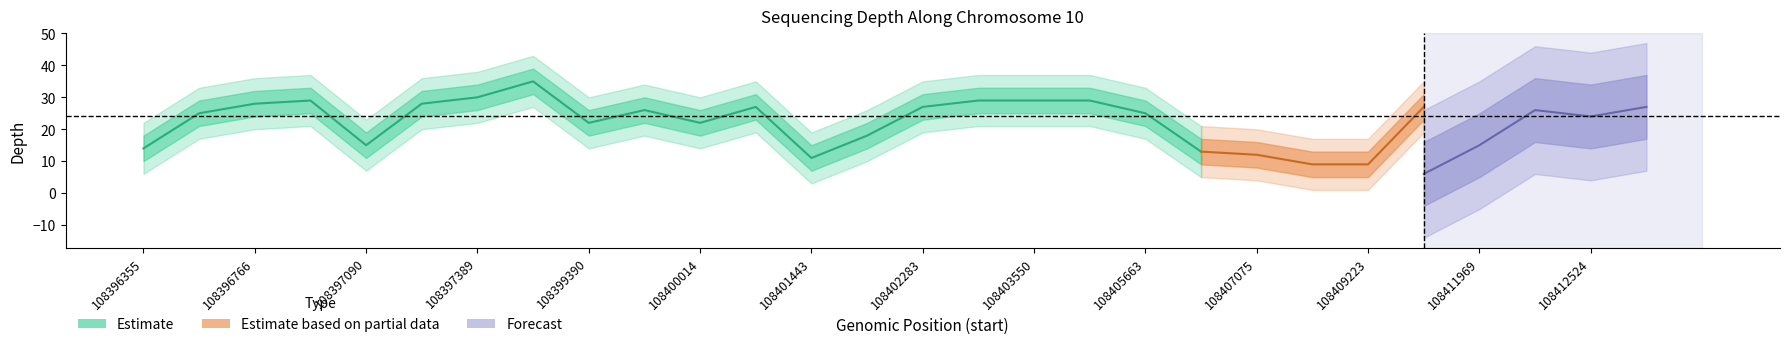

Where is the first local minimum for depth?

108397090